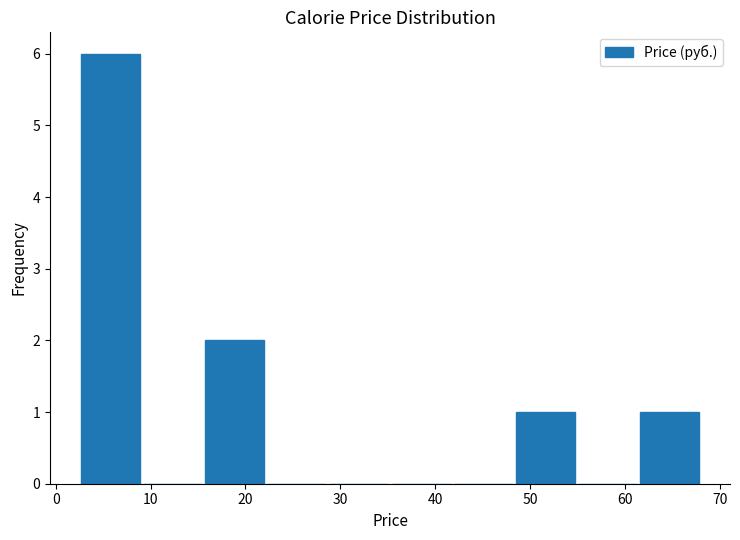

What is the height of the bar covering 16 to 22 on the x-axis? Neither the bar edges nor the heights are printed on the chart, so give them approximately, as read against the axes.

2